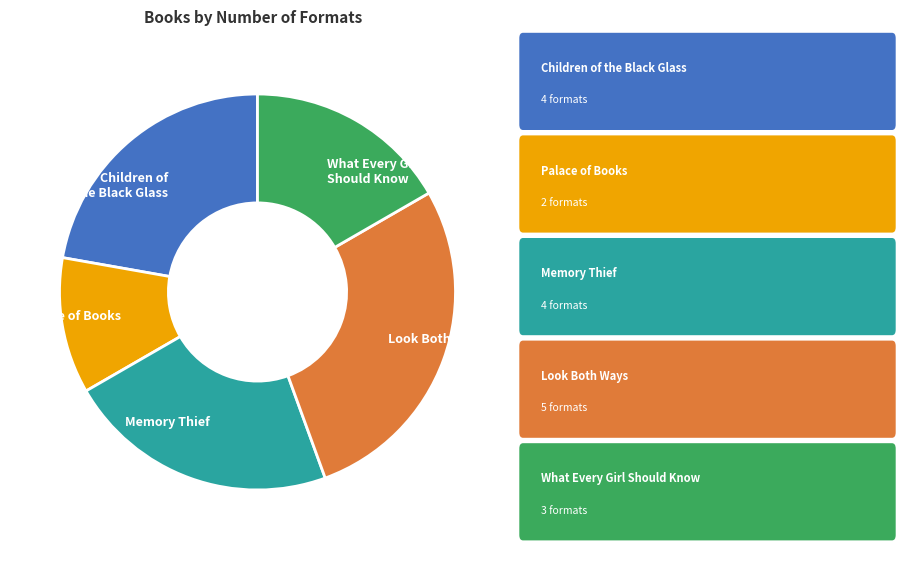

How many segments does this pie chart have?

5